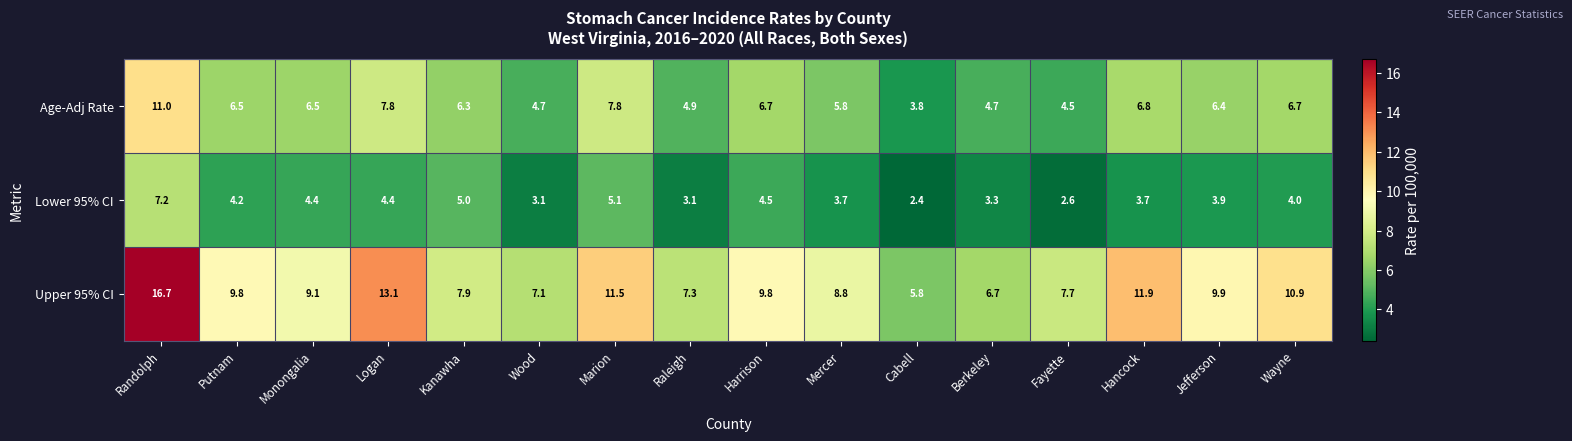

List the series in order of their peak value, highest first.

Upper 95% CI, Age-Adj Rate, Lower 95% CI